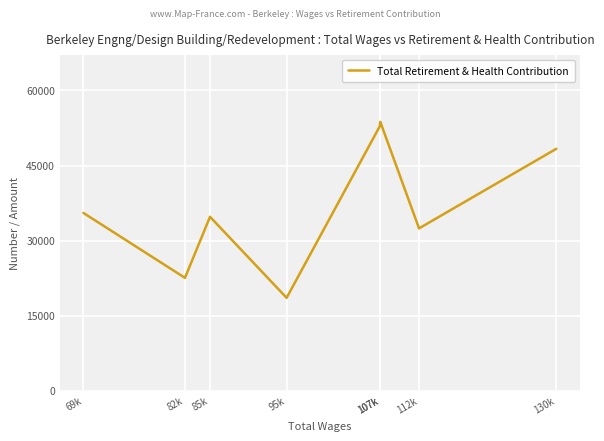

How many lines are shown in the chart?

1